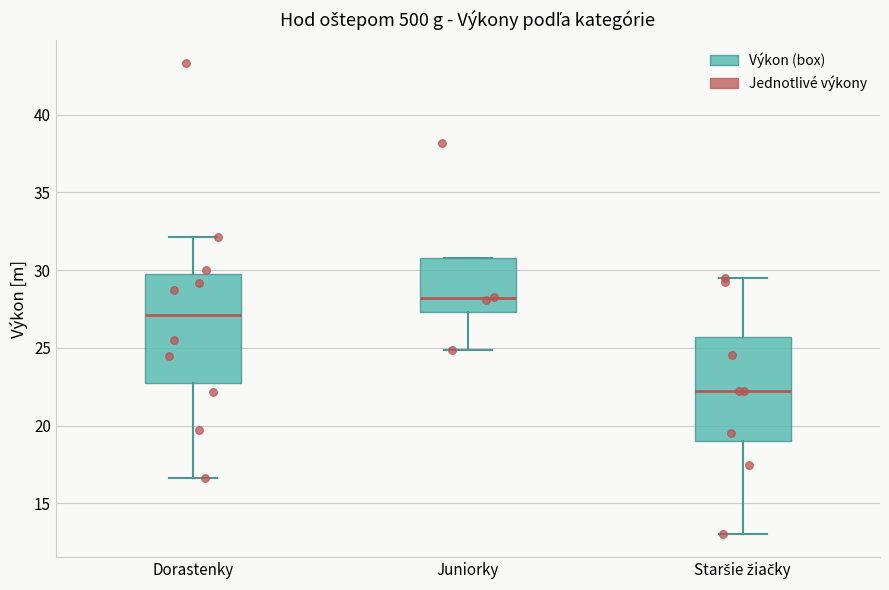

Which box has the lowest median line?

Staršie žiačky